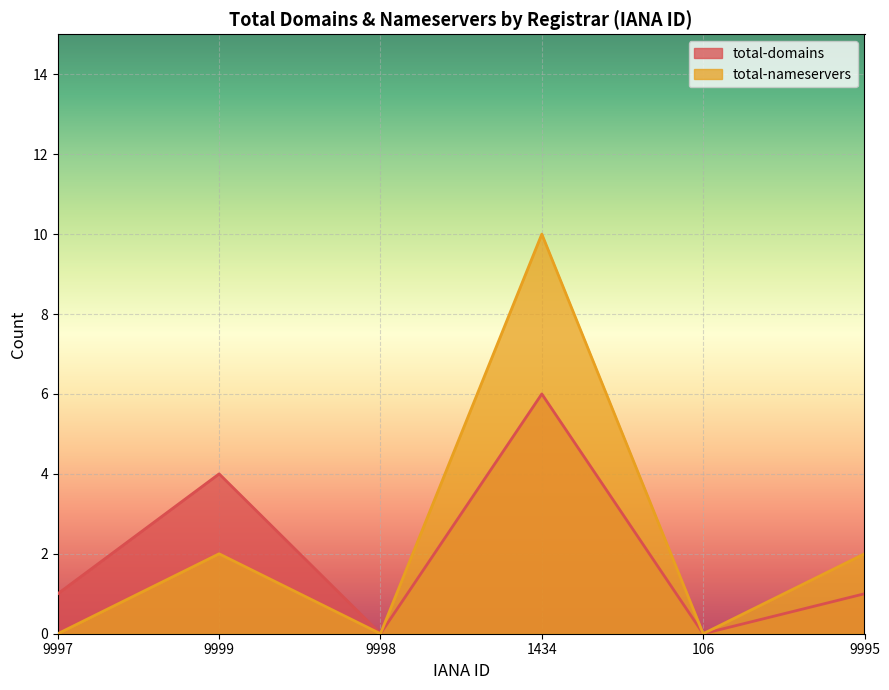

Which series has the widest spread of values?

total-nameservers